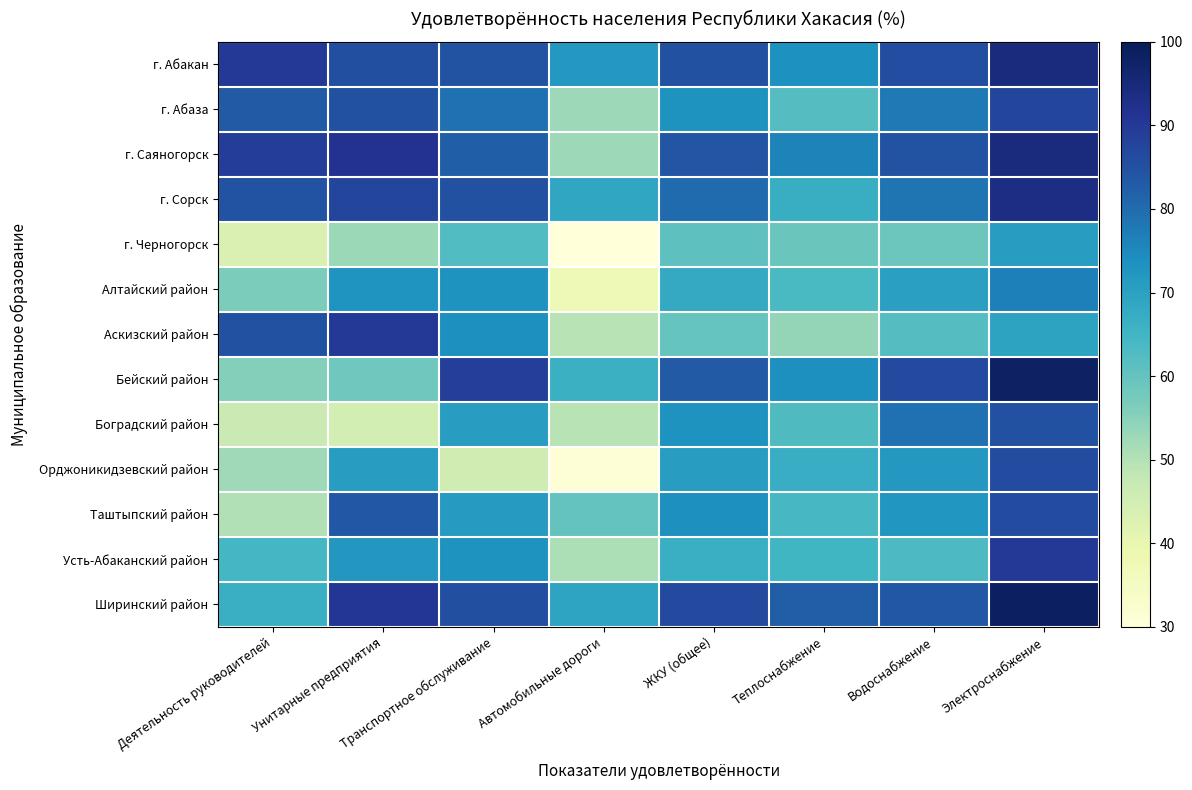

Reading left to right, extract all data points from this chart.

г. Абакан: Деятельность руководителей=89.9	Унитарные предприятия=85.3	Транспортное обслуживание=84.5	Автомобильные дороги=72.0	ЖКУ (общее)=85.2	Теплоснабжение=73.6	Водоснабжение=85.9	Электроснабжение=94.4
г. Абаза: Деятельность руководителей=83.1	Унитарные предприятия=85.0	Транспортное обслуживание=79.2	Автомобильные дороги=52.6	ЖКУ (общее)=73.0	Теплоснабжение=62.1	Водоснабжение=77.6	Электроснабжение=87.5
г. Саяногорск: Деятельность руководителей=89.3	Унитарные предприятия=91.6	Транспортное обслуживание=82.3	Автомобильные дороги=52.5	ЖКУ (общее)=84.3	Теплоснабжение=76.1	Водоснабжение=84.7	Электроснабжение=94.3
г. Сорск: Деятельность руководителей=84.7	Унитарные предприятия=87.5	Транспортное обслуживание=85.0	Автомобильные дороги=68.8	ЖКУ (общее)=80.1	Теплоснабжение=66.7	Водоснабжение=78.6	Электроснабжение=93.5
г. Черногорск: Деятельность руководителей=43.0	Унитарные предприятия=52.7	Транспортное обслуживание=62.7	Автомобильные дороги=30.2	ЖКУ (общее)=60.8	Теплоснабжение=59.0	Водоснабжение=58.8	Электроснабжение=71.0
Алтайский район: Деятельность руководителей=56.7	Унитарные предприятия=72.8	Транспортное обслуживание=73.0	Автомобильные дороги=37.5	ЖКУ (общее)=68.0	Теплоснабжение=63.8	Водоснабжение=70.4	Электроснабжение=76.5
Аскизский район: Деятельность руководителей=85.2	Унитарные предприятия=89.9	Транспортное обслуживание=74.0	Автомобильные дороги=49.4	ЖКУ (общее)=59.7	Теплоснабжение=53.7	Водоснабжение=62.2	Электроснабжение=69.6
Бейский район: Деятельность руководителей=55.7	Унитарные предприятия=58.3	Транспортное обслуживание=88.9	Автомобильные дороги=66.3	ЖКУ (общее)=83.3	Теплоснабжение=74.0	Водоснабжение=86.5	Электроснабжение=98.3
Боградский район: Деятельность руководителей=46.6	Унитарные предприятия=44.7	Транспортное обслуживание=70.8	Автомобильные дороги=49.4	ЖКУ (общее)=73.1	Теплоснабжение=63.0	Водоснабжение=79.2	Электроснабжение=85.0
Орджоникидзевский район: Деятельность руководителей=52.2	Унитарные предприятия=70.9	Транспортное обслуживание=45.4	Автомобильные дороги=30.8	ЖКУ (общее)=70.8	Теплоснабжение=67.0	Водоснабжение=71.9	Электроснабжение=86.3
Таштыпский район: Деятельность руководителей=50.1	Унитарные предприятия=83.7	Транспортное обслуживание=71.3	Автомобильные дороги=60.0	ЖКУ (общее)=73.9	Теплоснабжение=64.1	Водоснабжение=72.4	Электроснабжение=86.2
Усть-Абаканский район: Деятельность руководителей=64.7	Унитарные предприятия=72.2	Транспортное обслуживание=73.0	Автомобильные дороги=50.6	ЖКУ (общее)=66.5	Теплоснабжение=64.9	Водоснабжение=63.1	Электроснабжение=90.1
Ширинский район: Деятельность руководителей=66.4	Унитарные предприятия=90.7	Транспортное обслуживание=85.5	Автомобильные дороги=69.3	ЖКУ (общее)=86.4	Теплоснабжение=82.7	Водоснабжение=83.8	Электроснабжение=98.4